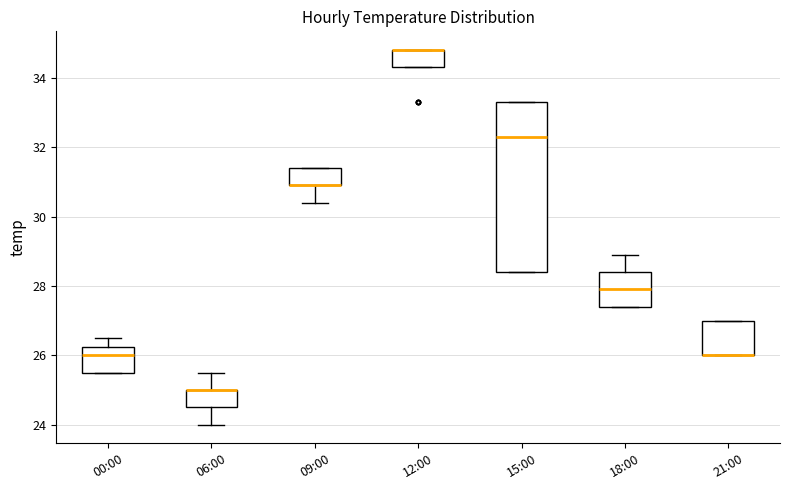

Where does the upper whisker of the box for 06:00 end on the y-axis? The values are not printed on the chart, so give them approximately, as read against the axis.

25.6